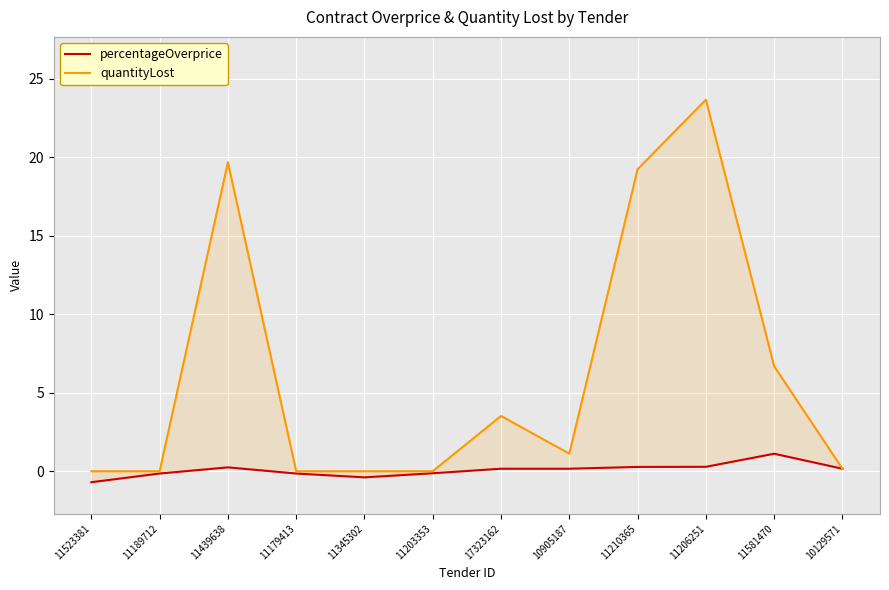

True or false: quantityLost and percentageOverprice intersect in this chart.

False